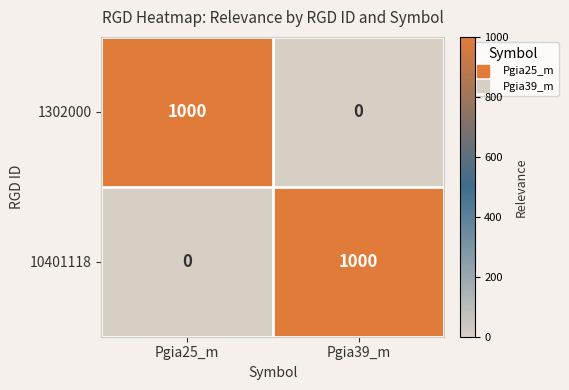

Reading left to right, list all the values displayed in this chart.

1302000: 1000	0
10401118: 0	1000